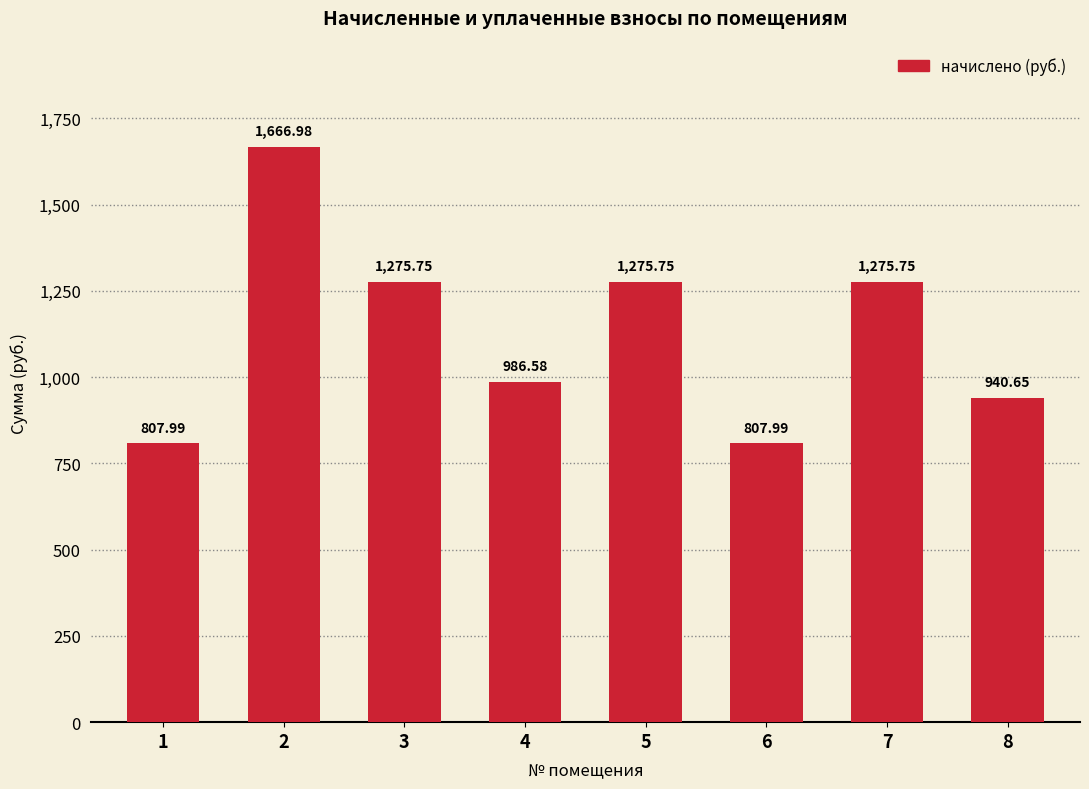

What is the change in value from 2 to 7?

-391.2